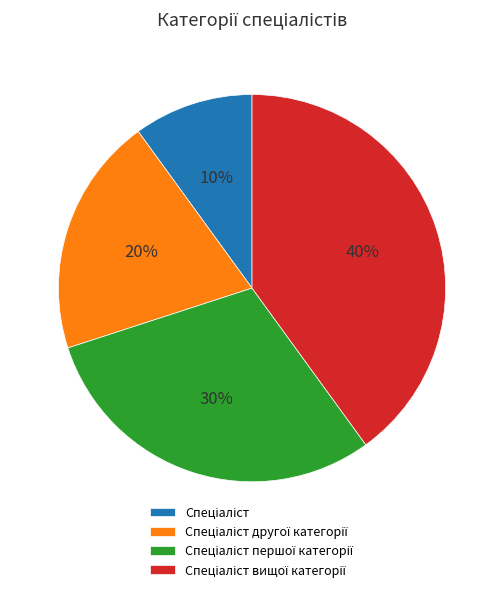

How many segments does this pie chart have?

4